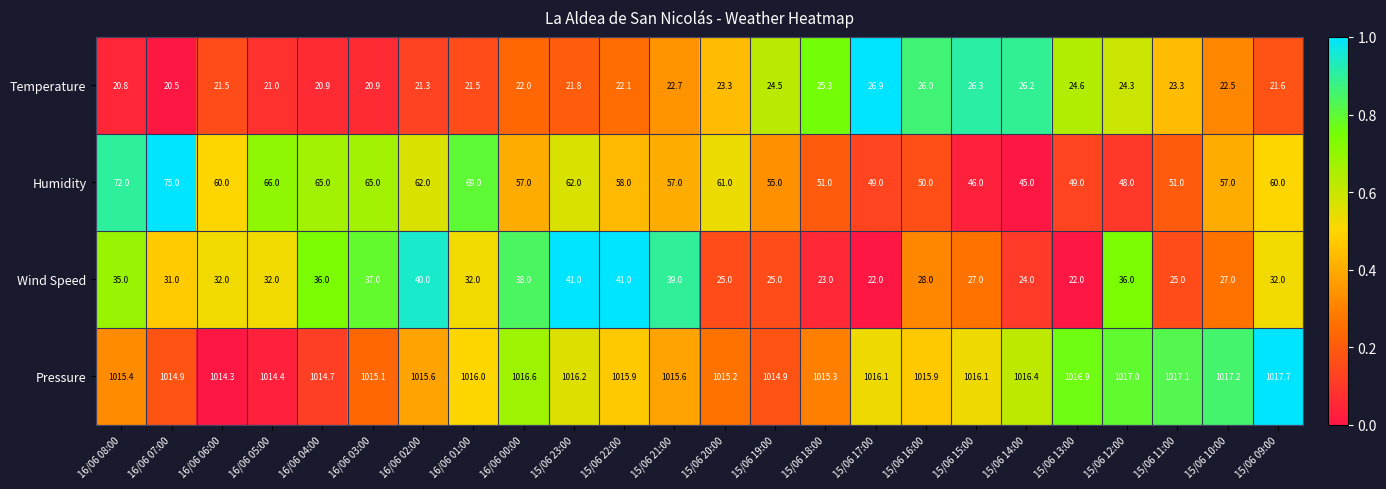

What is the total value across all series at 16/06 01:00?

1138.5